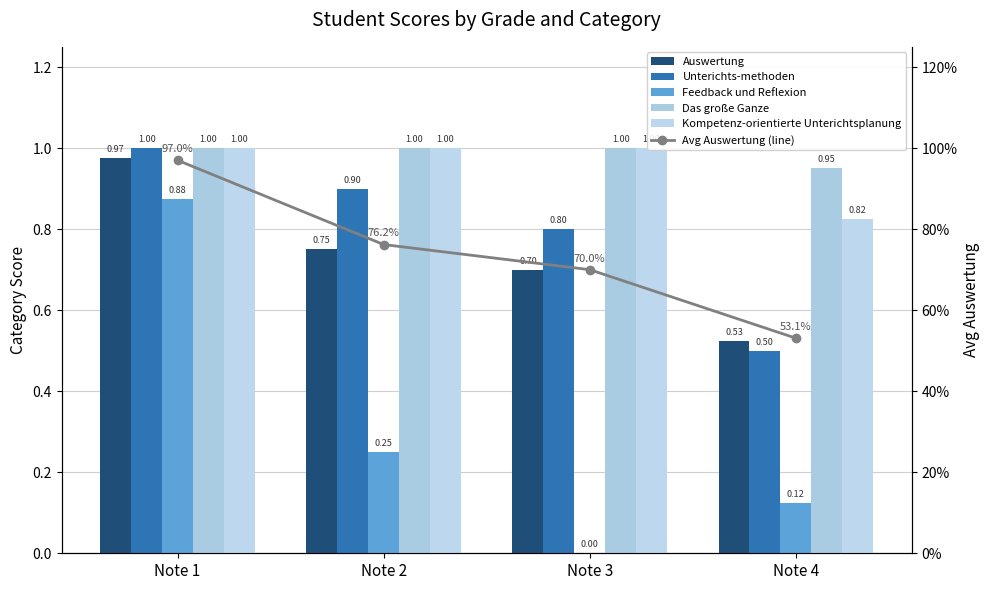

What is the value of the Unterichts-methoden bar at the 1st from the left?

1.0